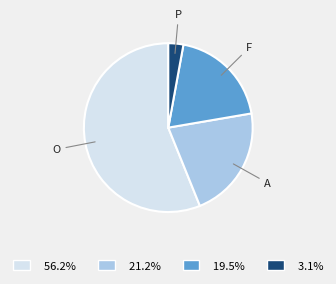

Which category has the biggest portion of the pie?

O